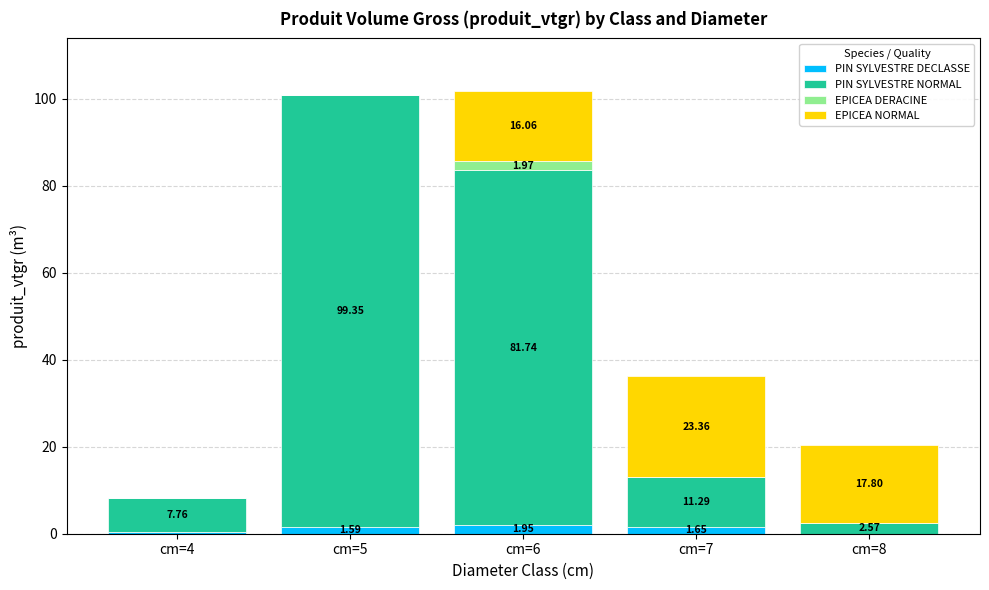

At which category is the sum across all series the highest?

cm=6